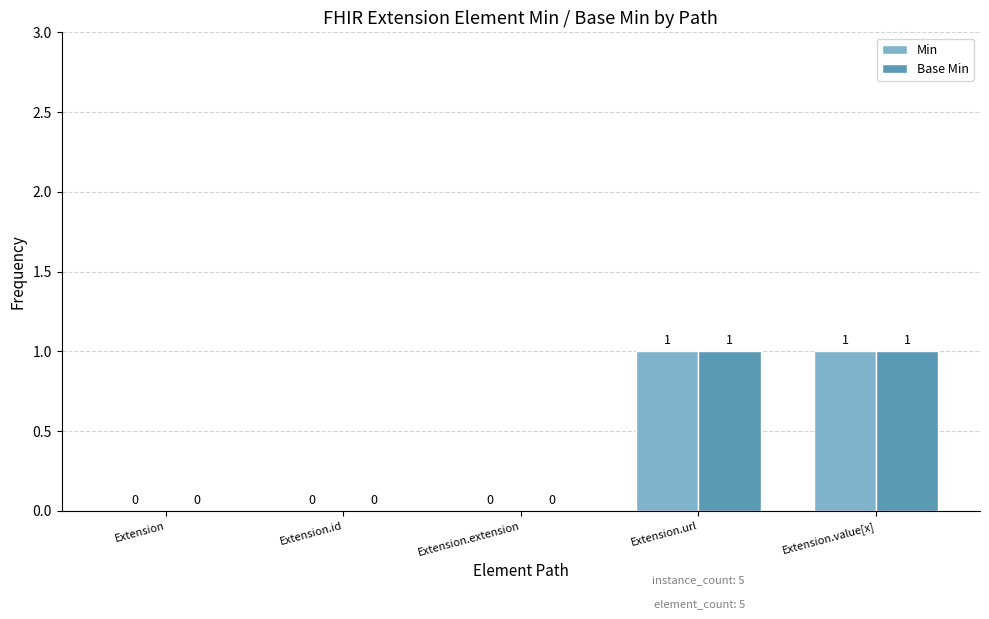

Reading left to right, list all the values displayed in this chart.

Min: 0	0	0	1	1
Base Min: 0	0	0	1	1